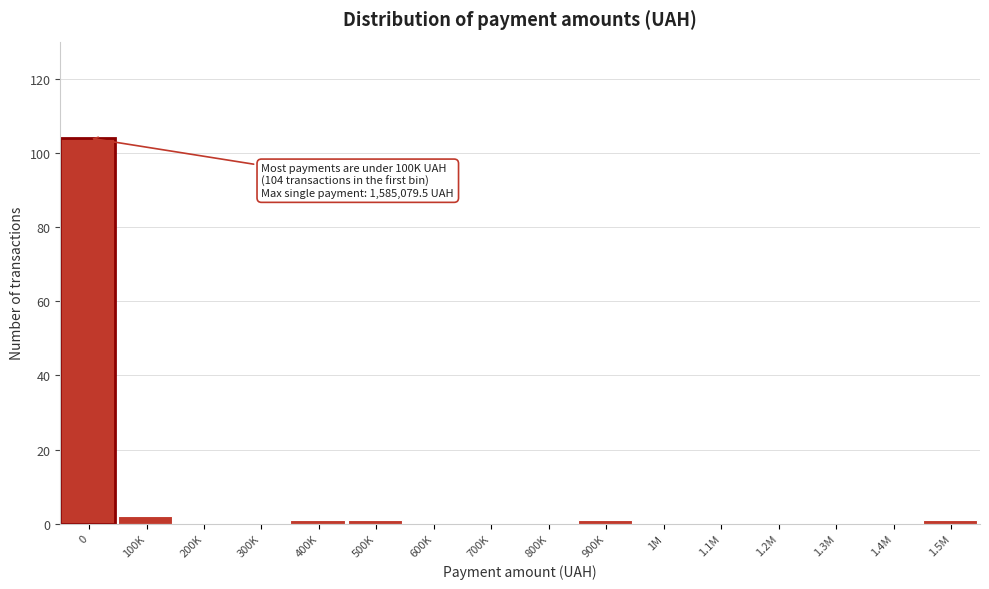

Reading left to right, transcribe all the data shown in this chart.

0=104	100K=2	200K=0	300K=0	400K=1	500K=1	600K=0	700K=0	800K=0	900K=1	1M=0	1.1M=0	1.2M=0	1.3M=0	1.4M=0	1.5M=1